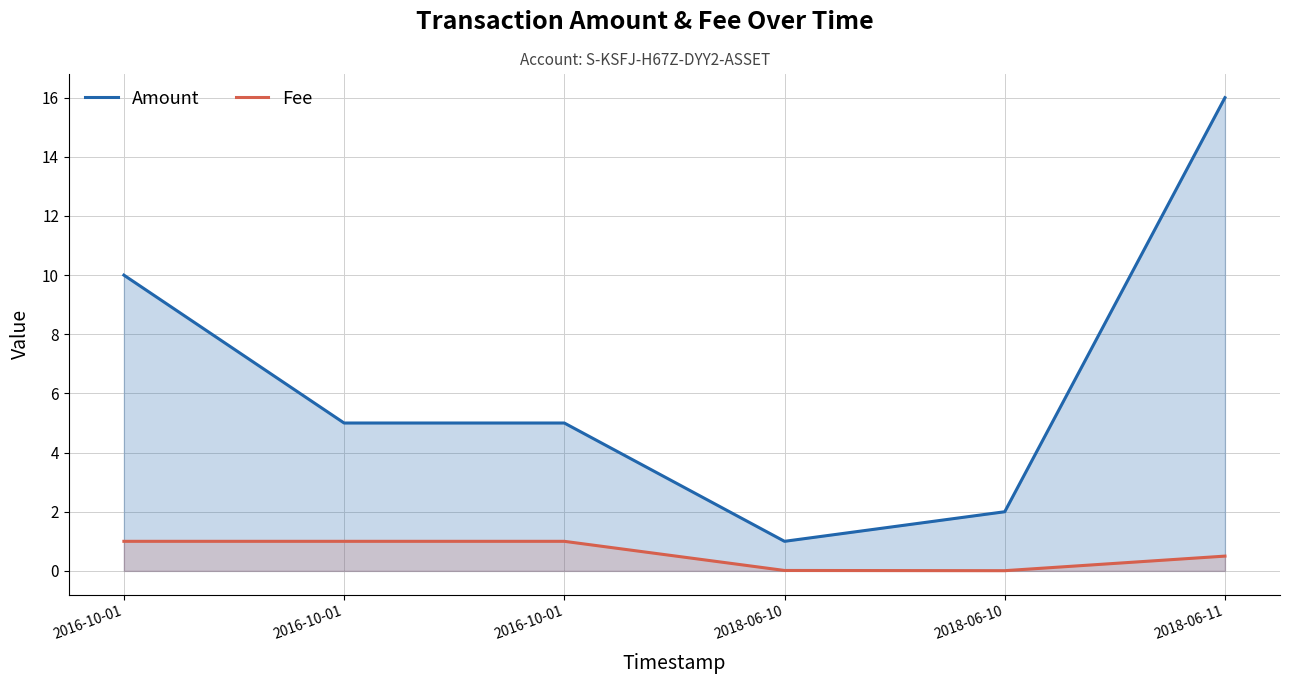

What is the sum of the Fee values at 2016-10-01 and 2018-06-11?

1.5